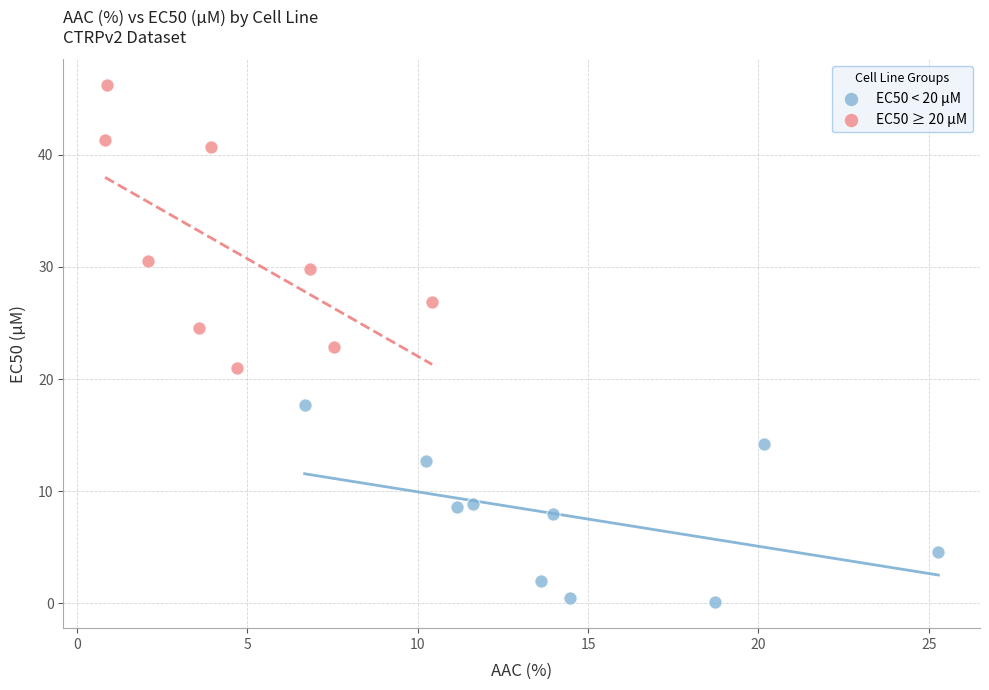

Which series has the widest spread of Y values?

EC50 ≥ 20 µM